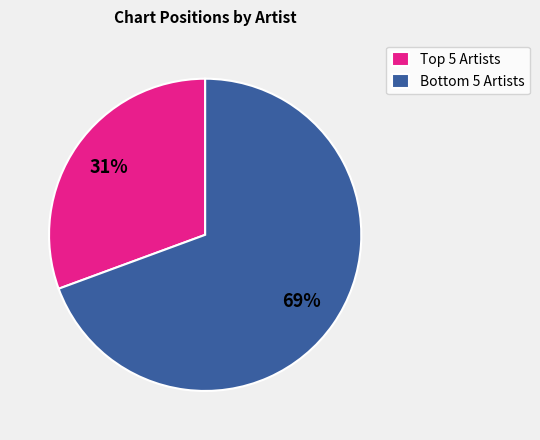

Count the number of slices in the pie.

2